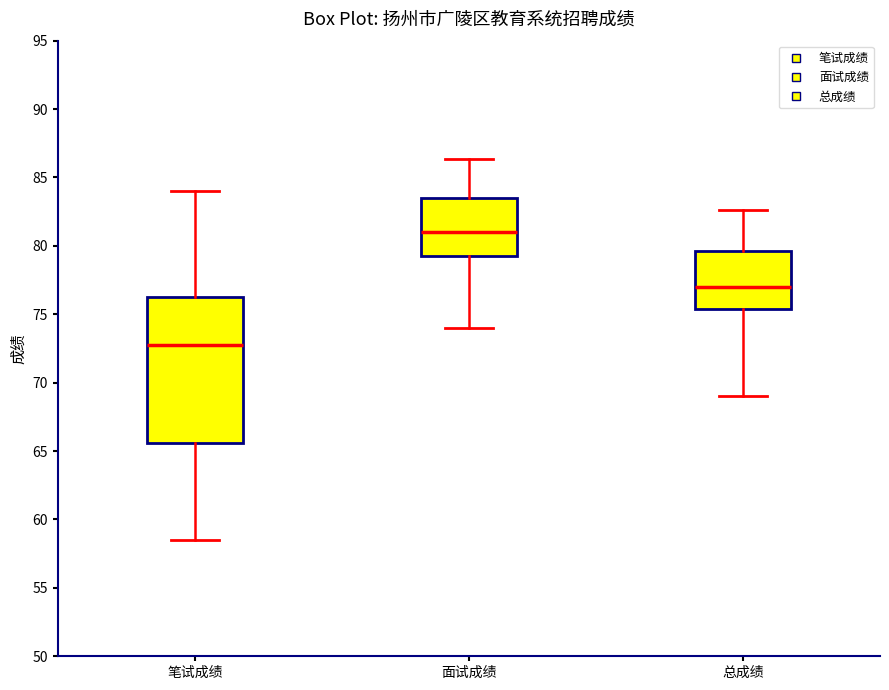

Which box's median line is the lowest?

笔试成绩